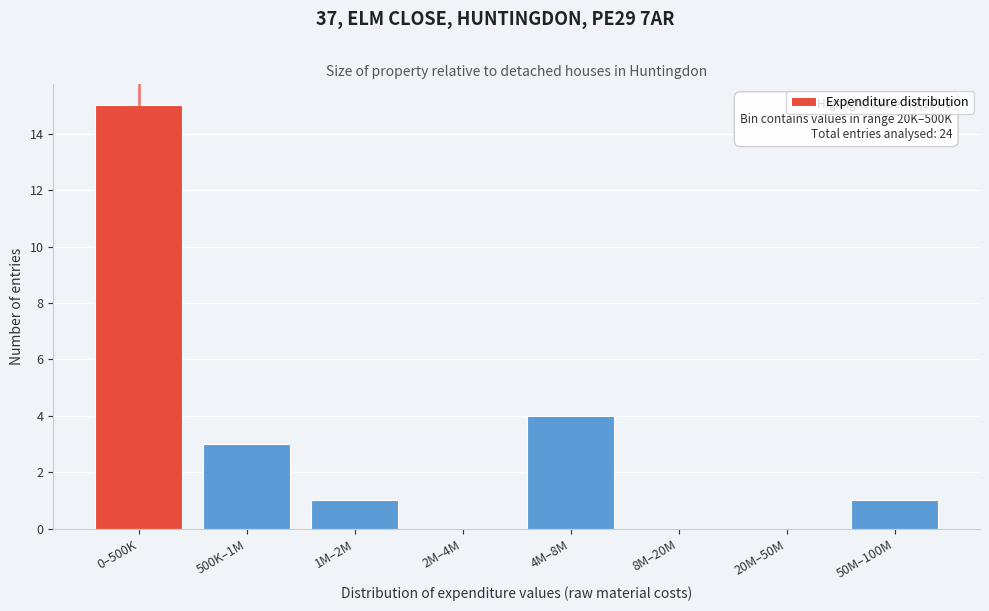

Reading left to right, what are all the values shown in this chart?

0–500K=15	500K–1M=3	1M–2M=1	2M–4M=0	4M–8M=4	8M–20M=0	20M–50M=0	50M–100M=1